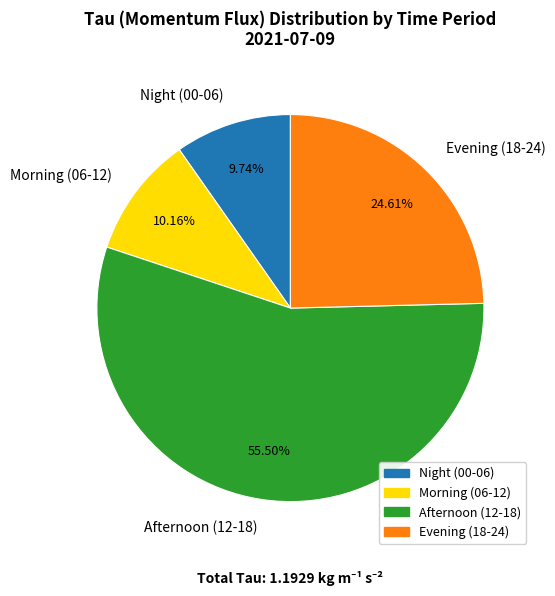

Does any single category account for the majority?

Yes